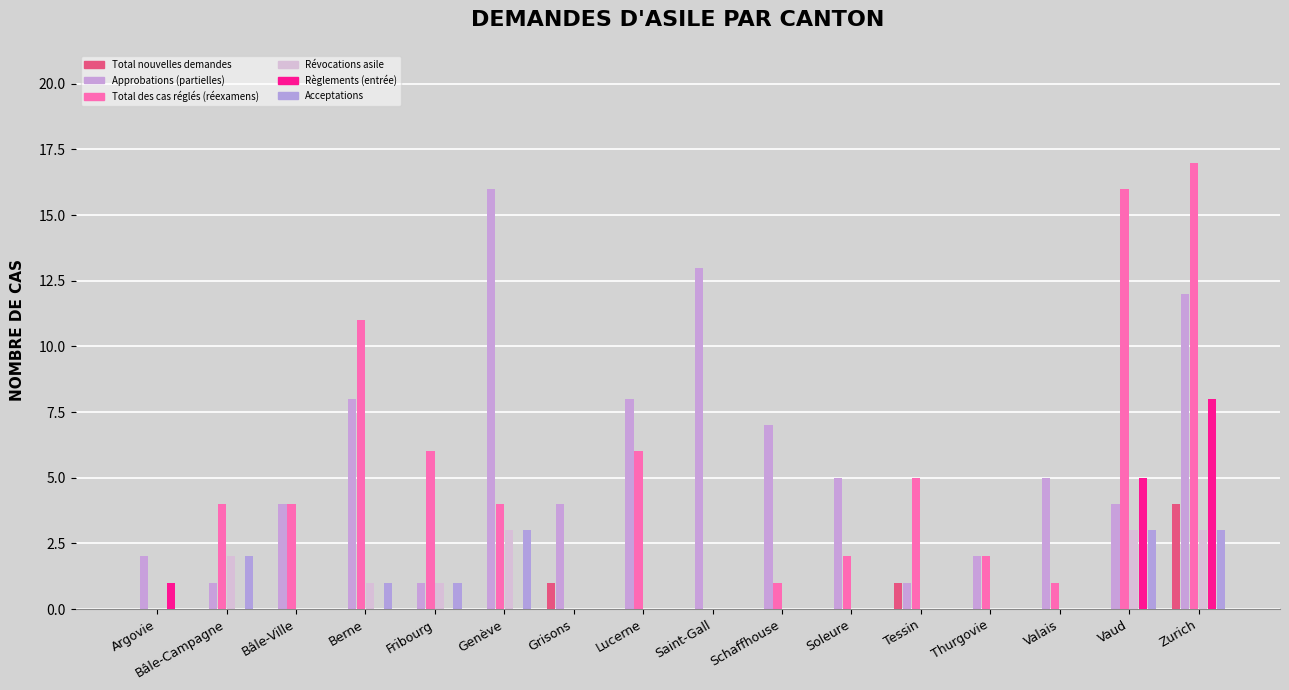

Which series has the largest total across all categories?

Approbations (partielles)